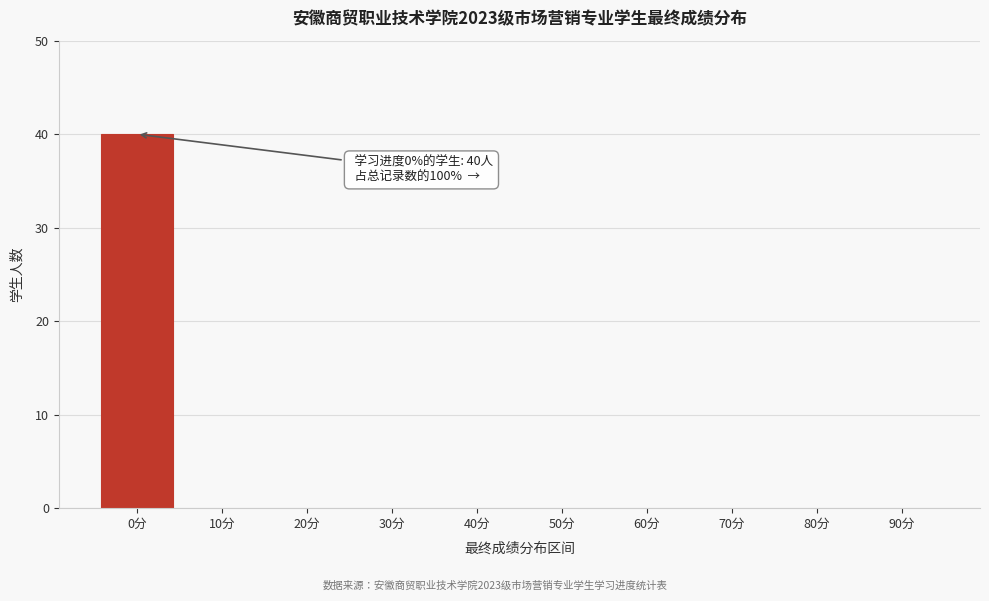

Reading left to right, extract all data points from this chart.

0分=40	10分=0	20分=0	30分=0	40分=0	50分=0	60分=0	70分=0	80分=0	90分=0